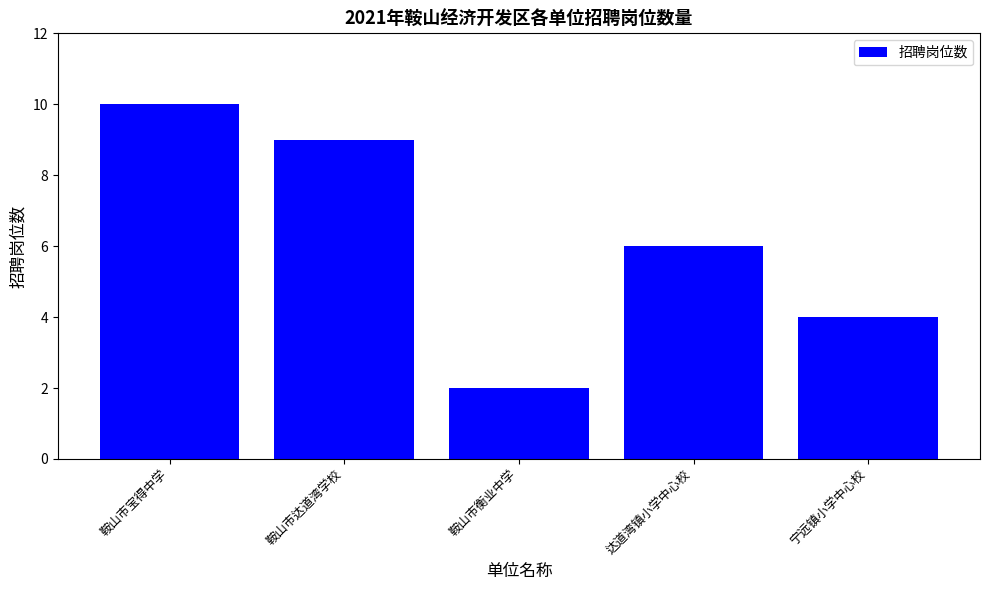

Rank the categories by value from lowest to highest.

鞍山市衡业中学, 宁远镇小学中心校, 达道湾镇小学中心校, 鞍山市达道湾学校, 鞍山市宝得中学